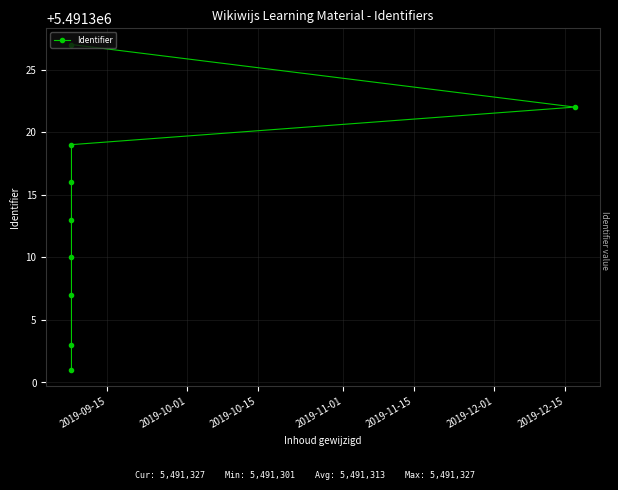

What is the difference between the maximum and second lowest values?

24